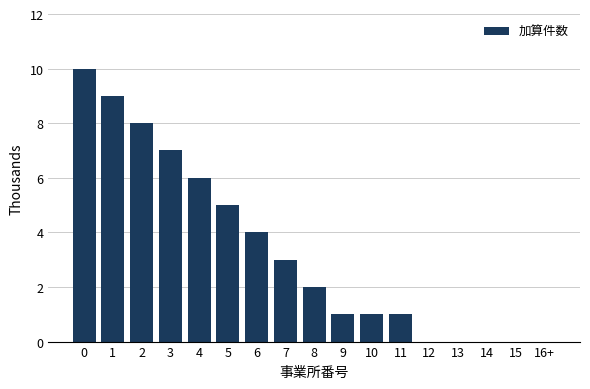

Reading left to right, transcribe all the data shown in this chart.

0=10	1=9	2=8	3=7	4=6	5=5	6=4	7=3	8=2	9=1	10=1	11=1	12=0	13=0	14=0	15=0	16+=0